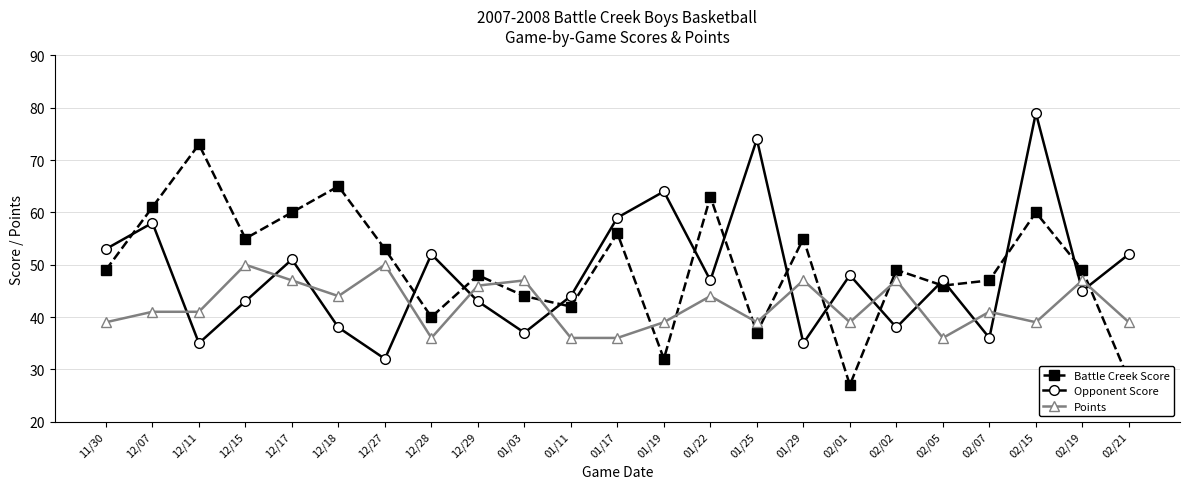

Reading left to right, what are all the values shown in this chart?

Battle Creek Score: 11/30=49	12/07=61	12/11=73	12/15=55	12/17=60	12/18=65	12/27=53	12/28=40	12/29=48	01/03=44	01/11=42	01/17=56	01/19=32	01/22=63	01/25=37	01/29=55	02/01=27	02/02=49	02/05=46	02/07=47	02/15=60	02/19=49	02/21=28
Opponent Score: 11/30=53	12/07=58	12/11=35	12/15=43	12/17=51	12/18=38	12/27=32	12/28=52	12/29=43	01/03=37	01/11=44	01/17=59	01/19=64	01/22=47	01/25=74	01/29=35	02/01=48	02/02=38	02/05=47	02/07=36	02/15=79	02/19=45	02/21=52
Points: 11/30=39	12/07=41	12/11=41	12/15=50	12/17=47	12/18=44	12/27=50	12/28=36	12/29=46	01/03=47	01/11=36	01/17=36	01/19=39	01/22=44	01/25=39	01/29=47	02/01=39	02/02=47	02/05=36	02/07=41	02/15=39	02/19=47	02/21=39